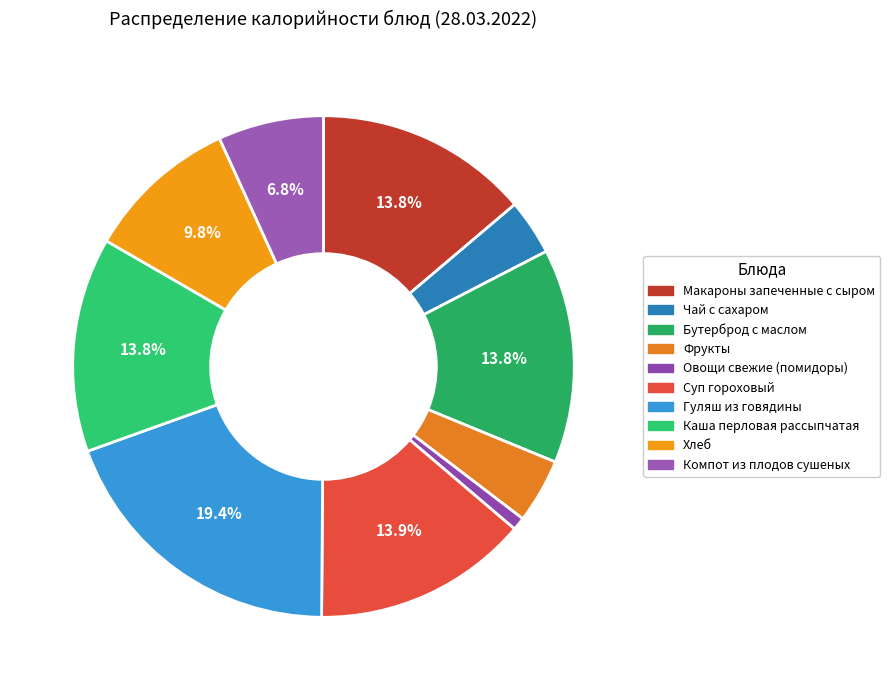

What percentage is the Бутерброд с маслом slice, to the nearest percent?

14%